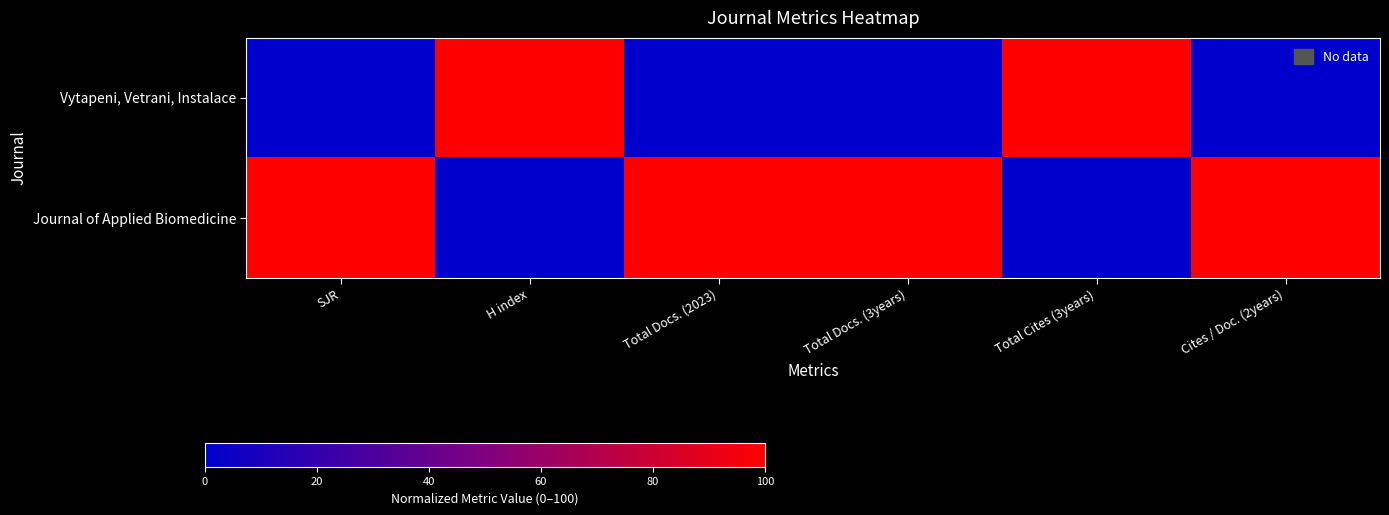

Which has a higher value, Cites / Doc. (2years) or Total Cites (3years)?

Total Cites (3years)